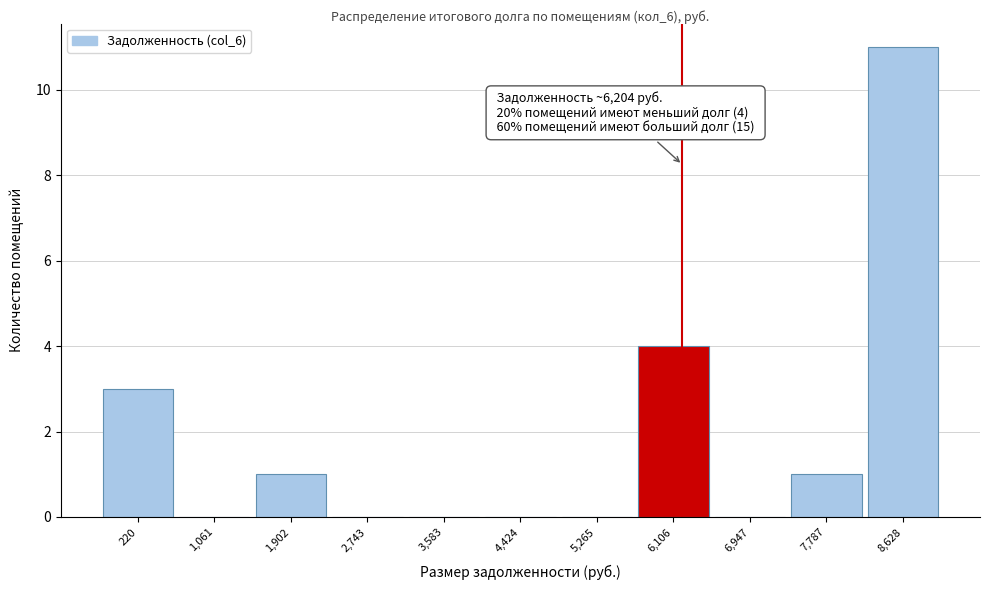

Over which range of the x-axis is the bar tallest?

8200 to 9000